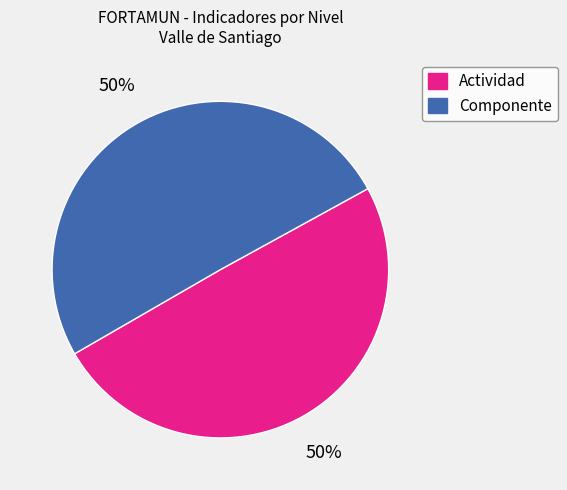

How many segments does this pie chart have?

2